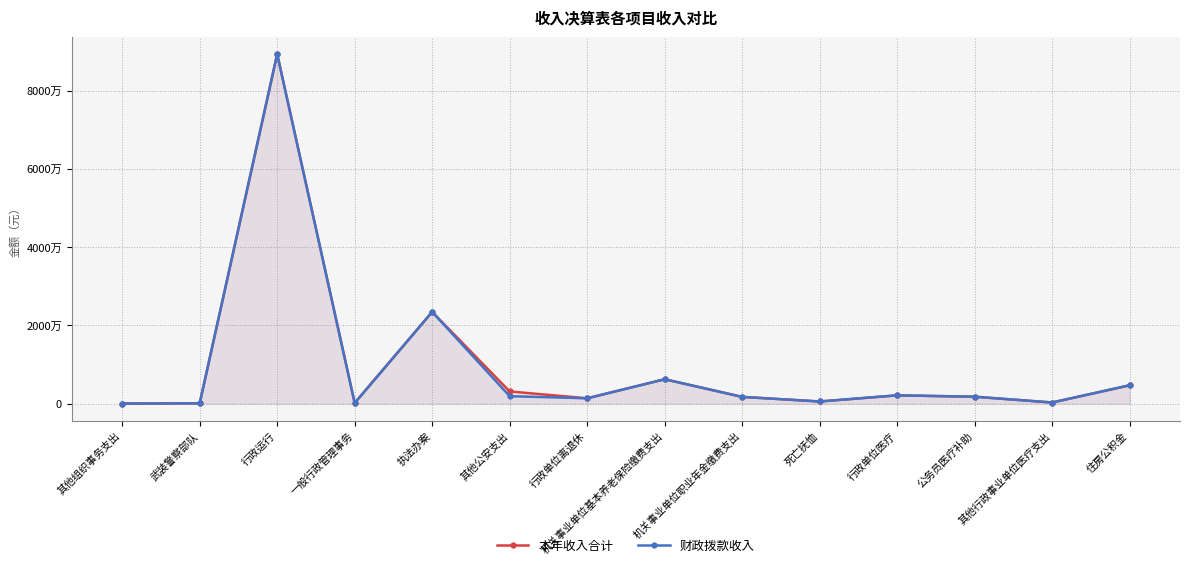

What is the average value of the 财政拨款收入 series?

9544458.8